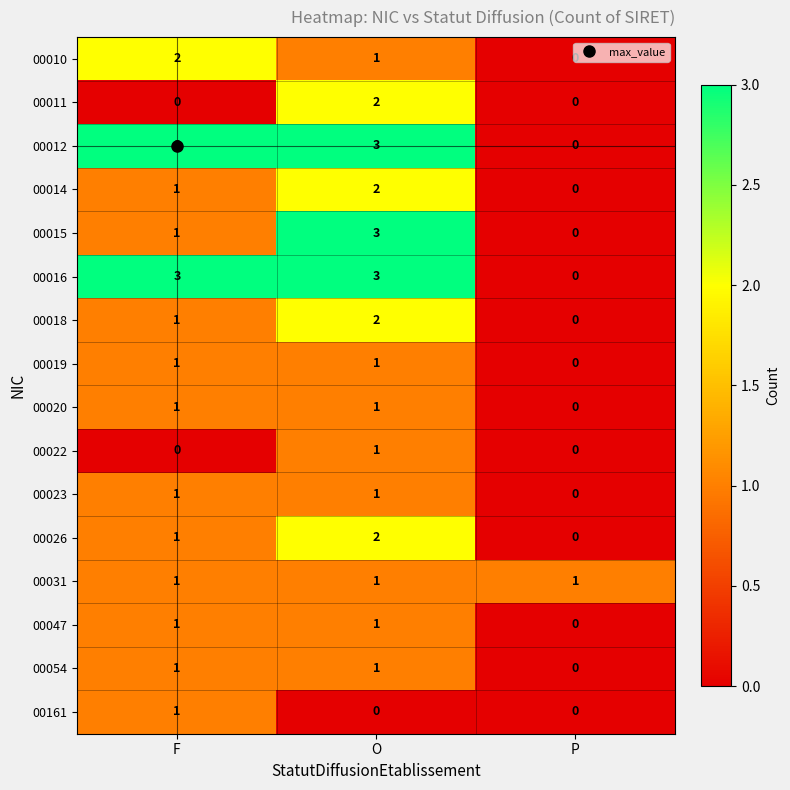

Is it true that 00018 equals -1 at P?

False